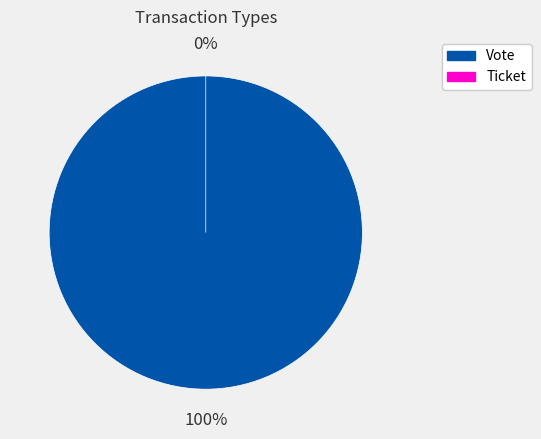

True or false: Vote accounts for 100% of the total.

True